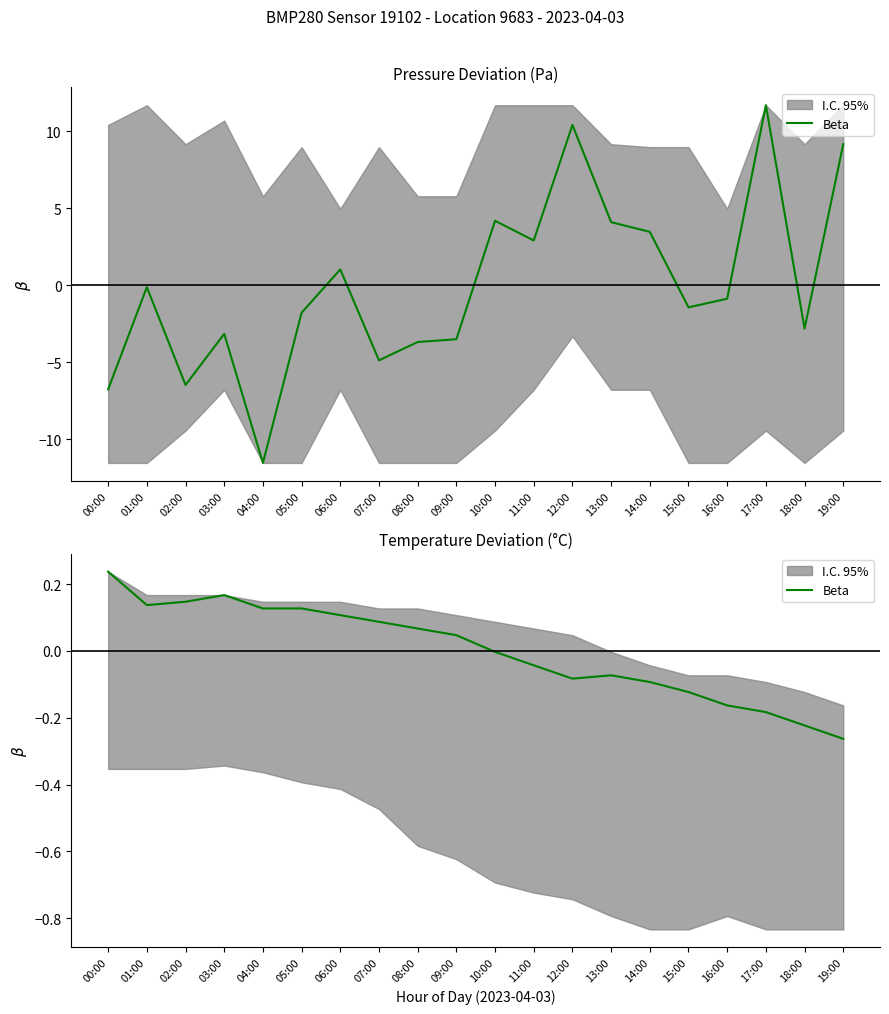

True or false: the data shows 0.1 at 07:00.

True